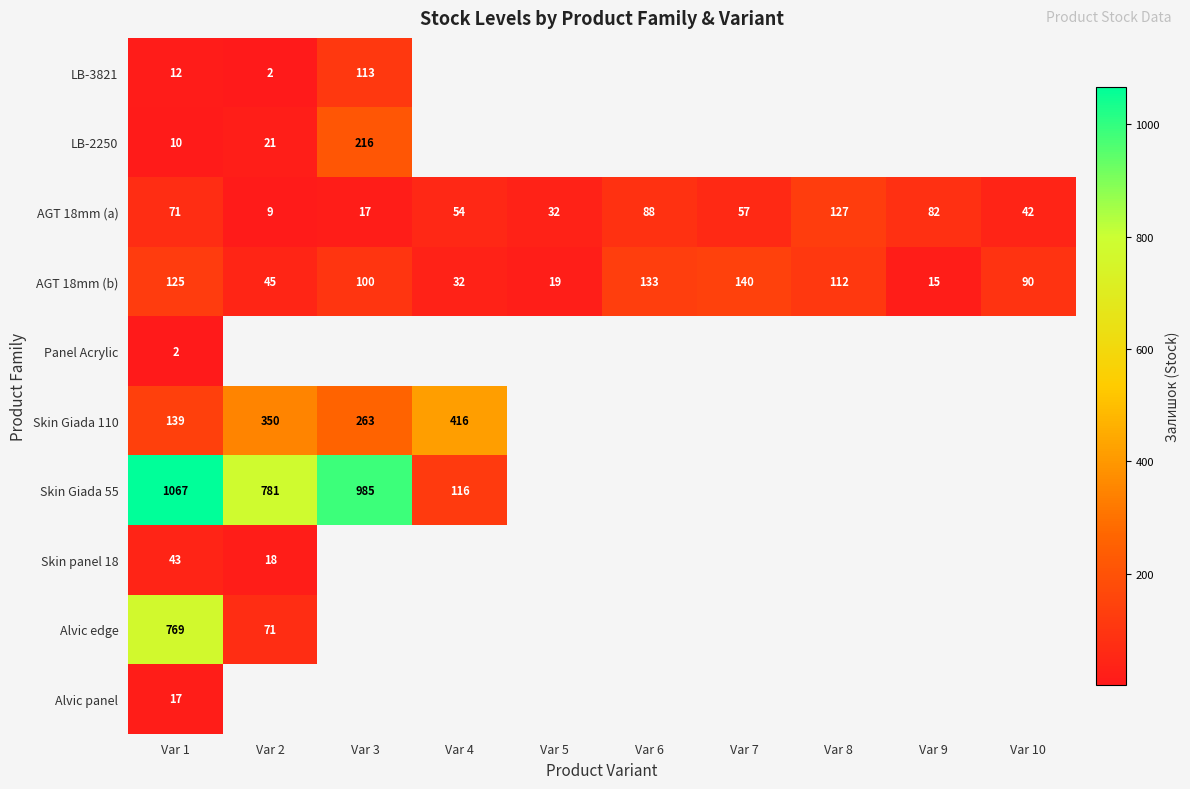

True or false: AGT 18mm (b) has a value of 100 at Var 3.

True